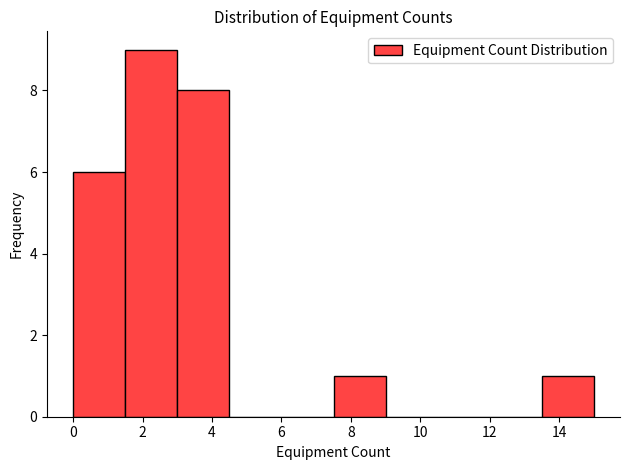

Reading left to right, transcribe this chart: for each bar, give the range it covers on the x-axis and its height. Neither the bar edges nor the heights are printed on the chart, so give them approximately, as read against the axes.

0.0 to 1.5: 6
1.5 to 3.0: 9
3.0 to 4.5: 8
4.5 to 6.0: 0
6.0 to 7.5: 0
7.5 to 9.0: 1
9.0 to 10.5: 0
10.5 to 12.0: 0
12.0 to 13.5: 0
13.5 to 15.0: 1